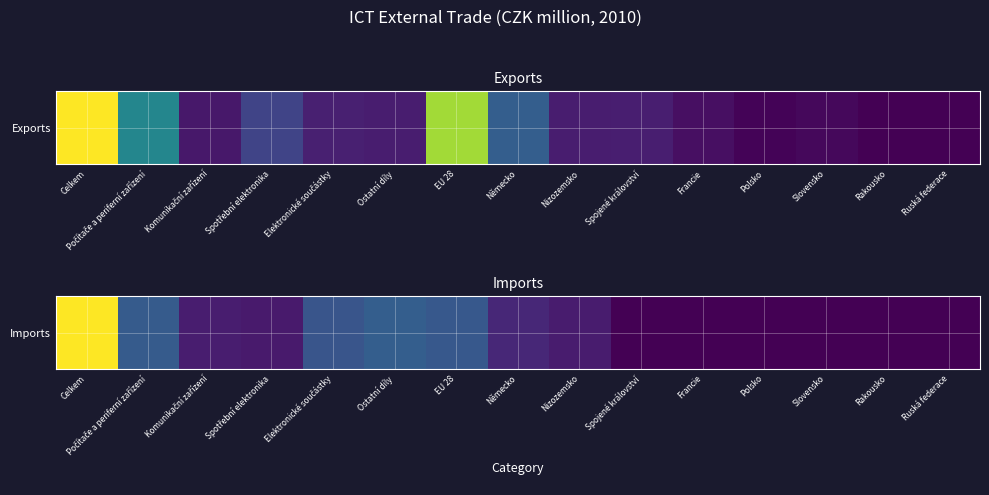

What is the approximate value at Nizozemsko?

32498.6